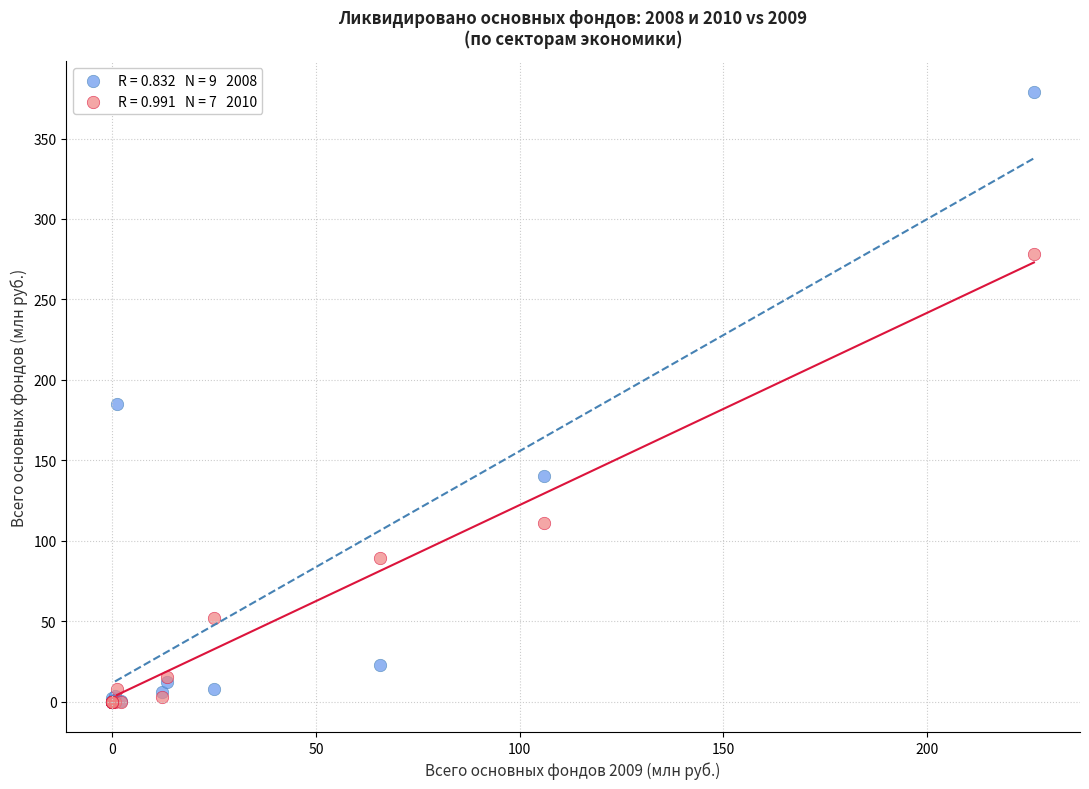

Across all series, what Y value is closest to 189?

184.7